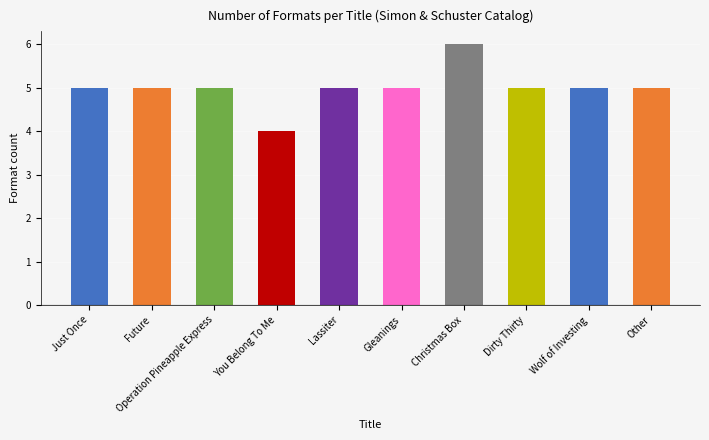

What value does the data have at You Belong To Me?

4